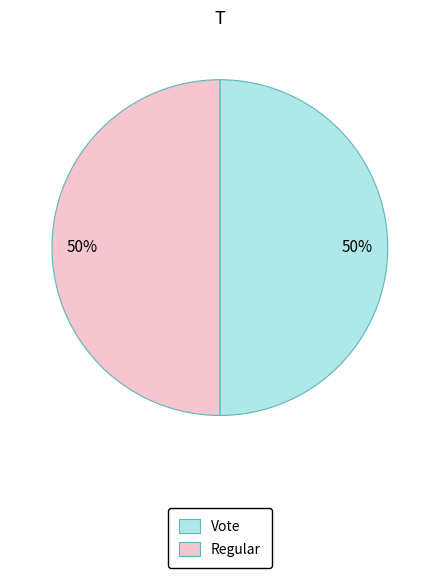

Is the sum of Vote and Regular greater than half?

Yes